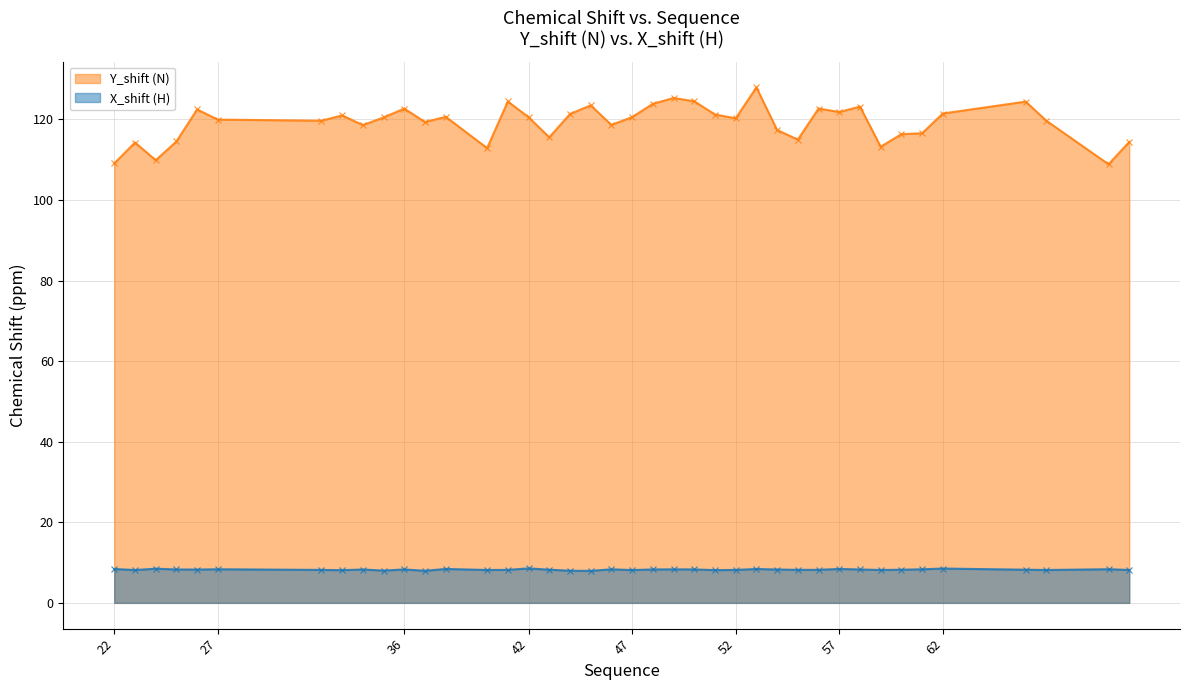

True or false: Y_shift (N) and X_shift (H) intersect in this chart.

False